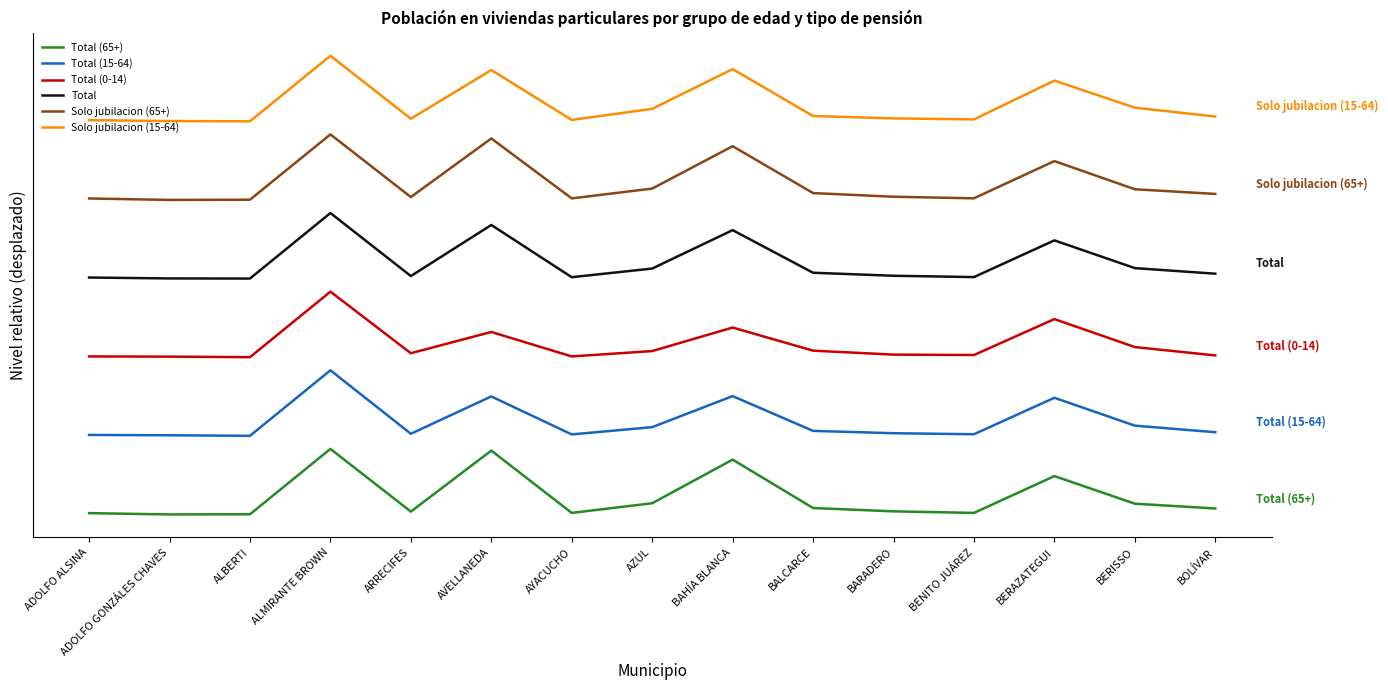

What is the total value across all series at ADOLFO ALSINA?

18.1